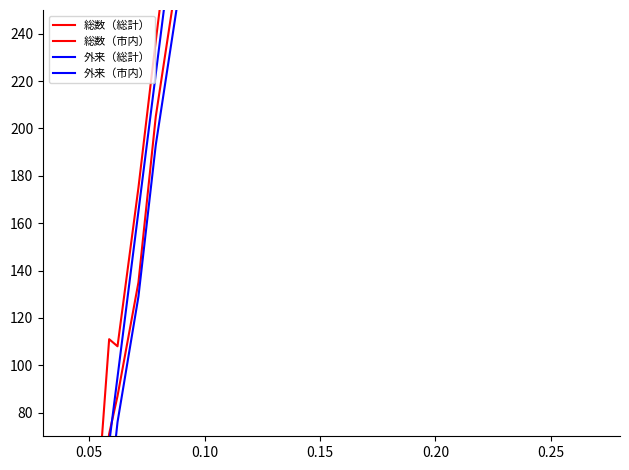

True or false: 外来（市内） has a value of 504 at 0.25.

False